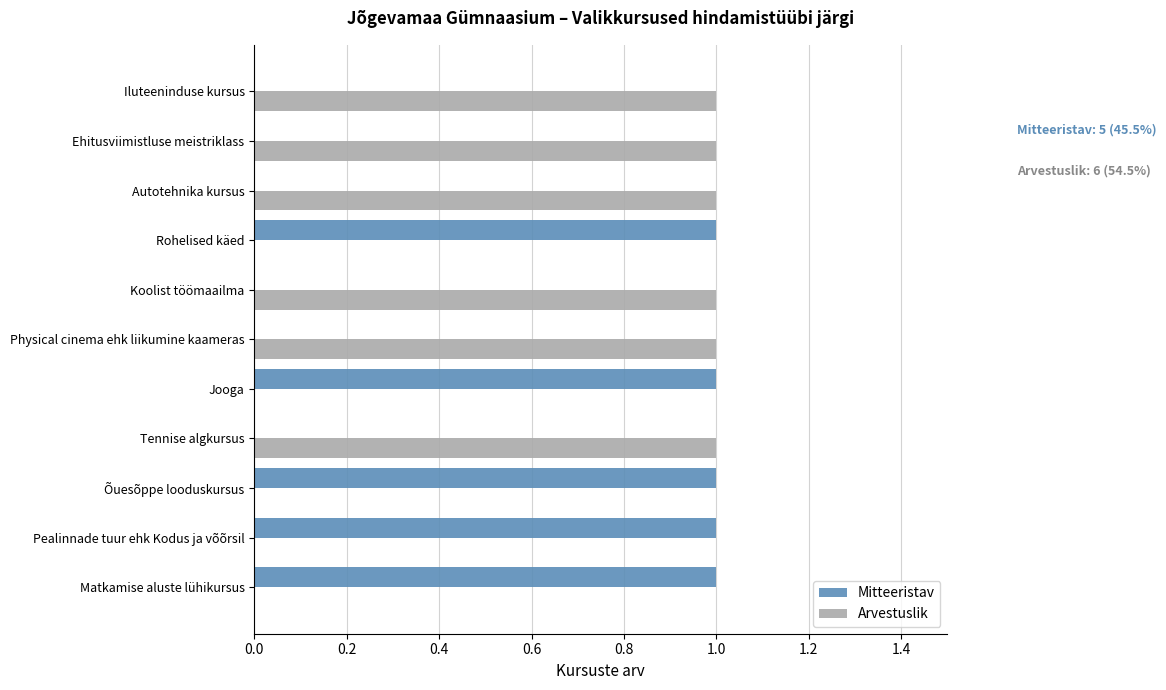

Which series has the largest total across all categories?

Arvestuslik